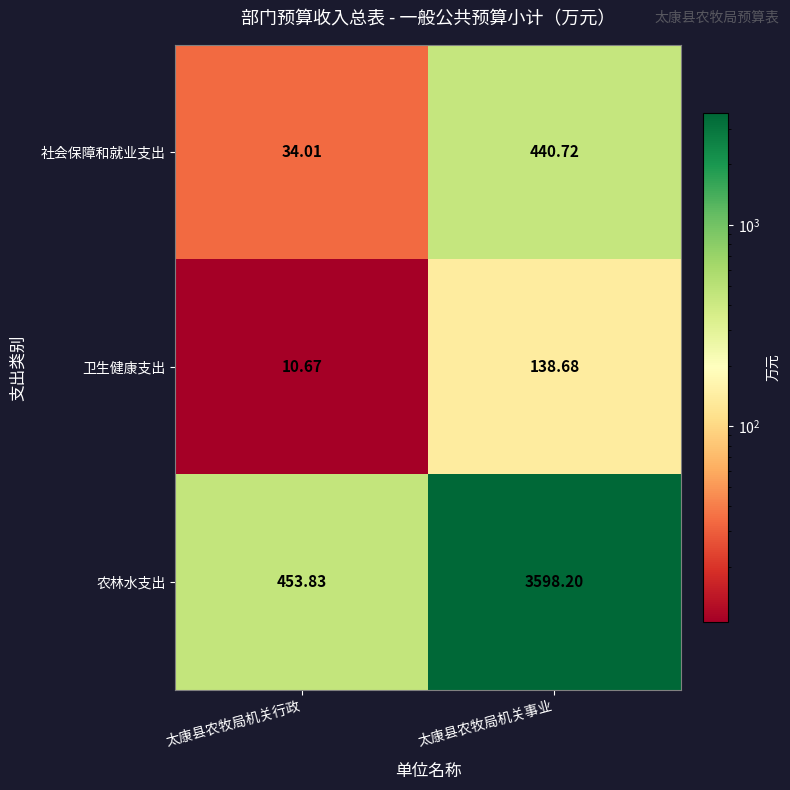

At which category is the sum across all series the highest?

太康县农牧局机关事业